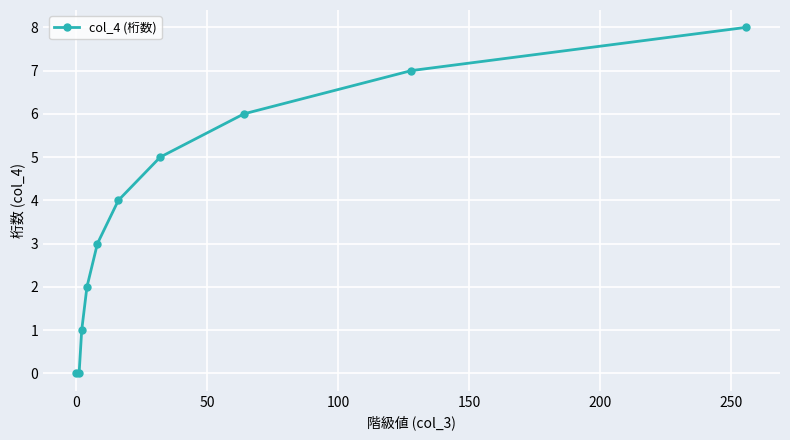

What is the difference between the second highest and minimum values?

7